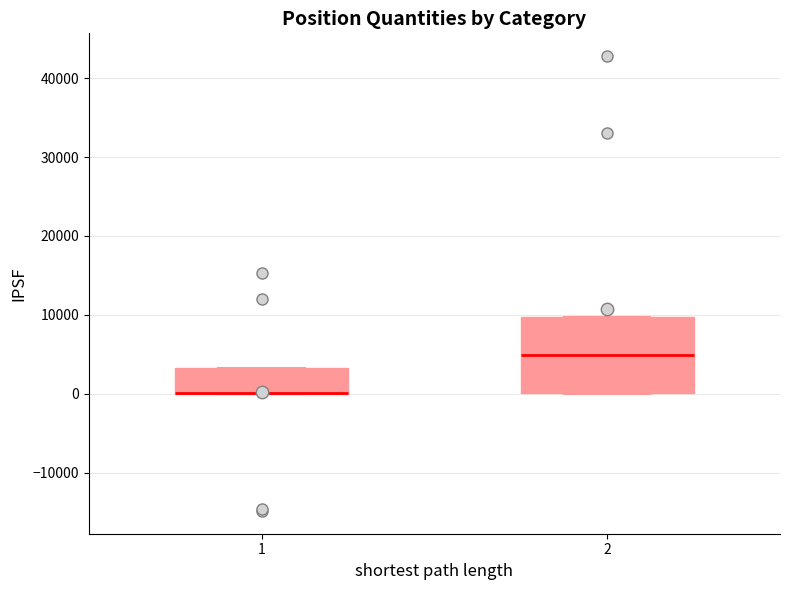

Comparing the boxes themselves (not the whiskers), which one is the tallest?

2